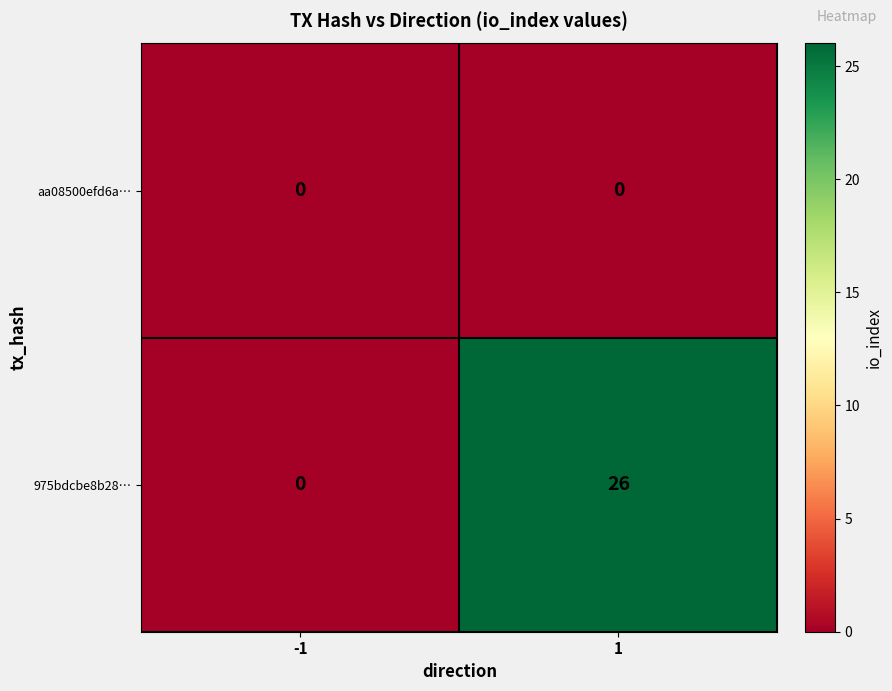

Read the 975bdcbe8b28… value at 1, to the nearest 10.

30